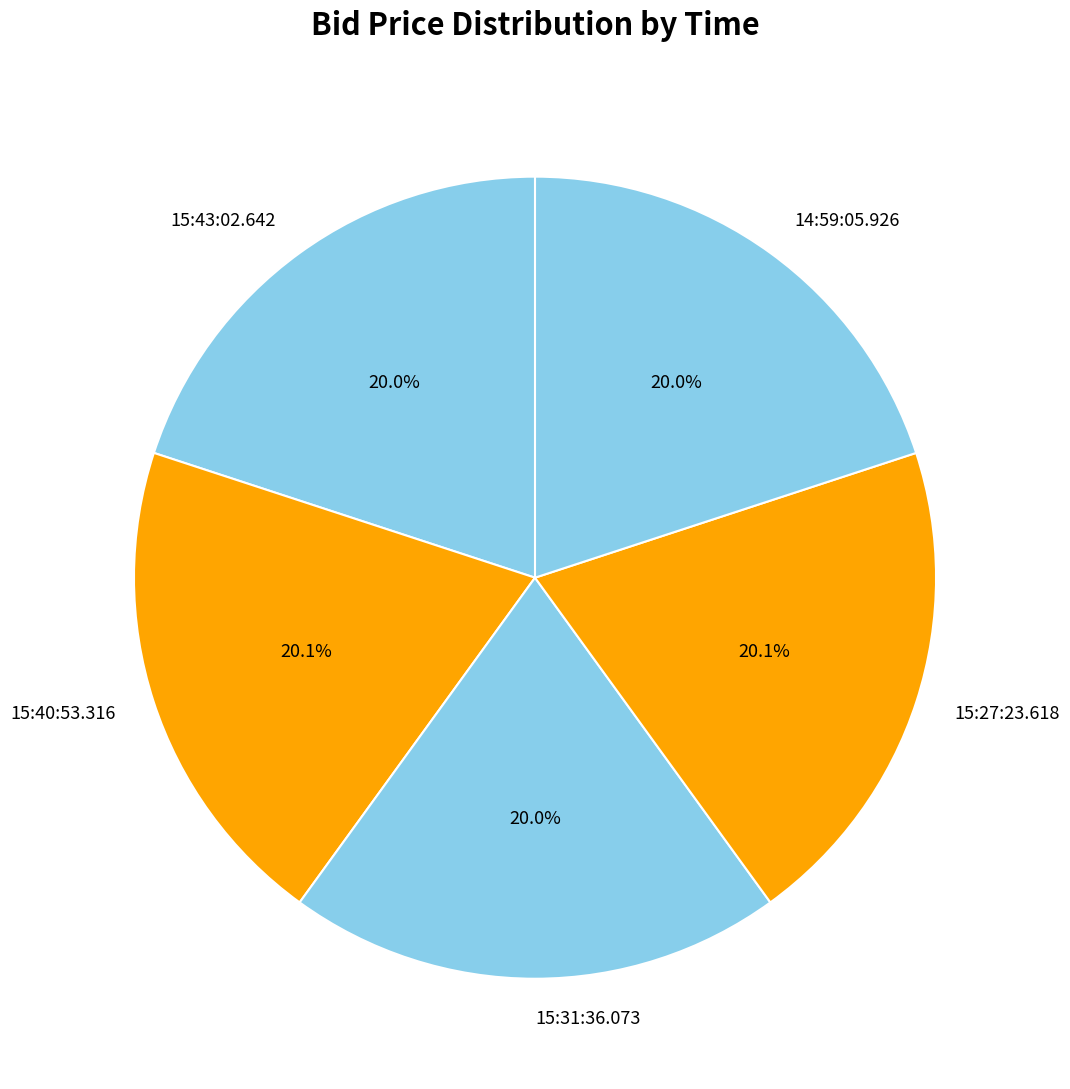

Is there a majority slice in this chart?

No